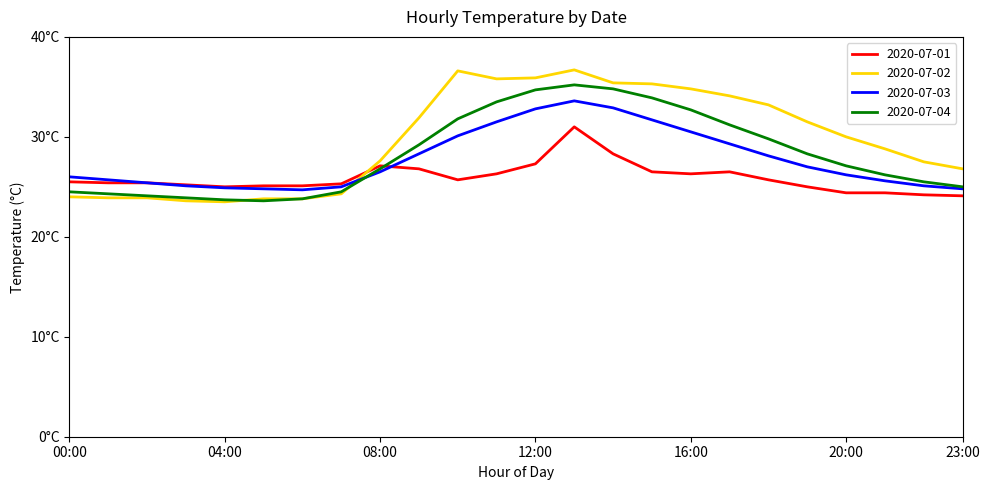

What are all the series names shown in the legend?

2020-07-01, 2020-07-02, 2020-07-03, 2020-07-04